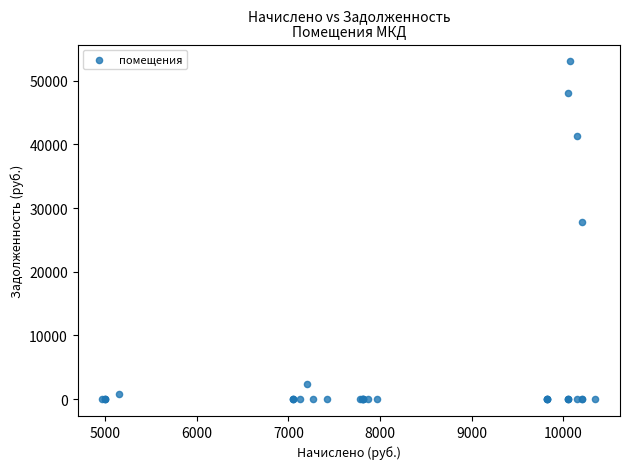

What Y value in the scatter plot is closest to 26514?

27876.6